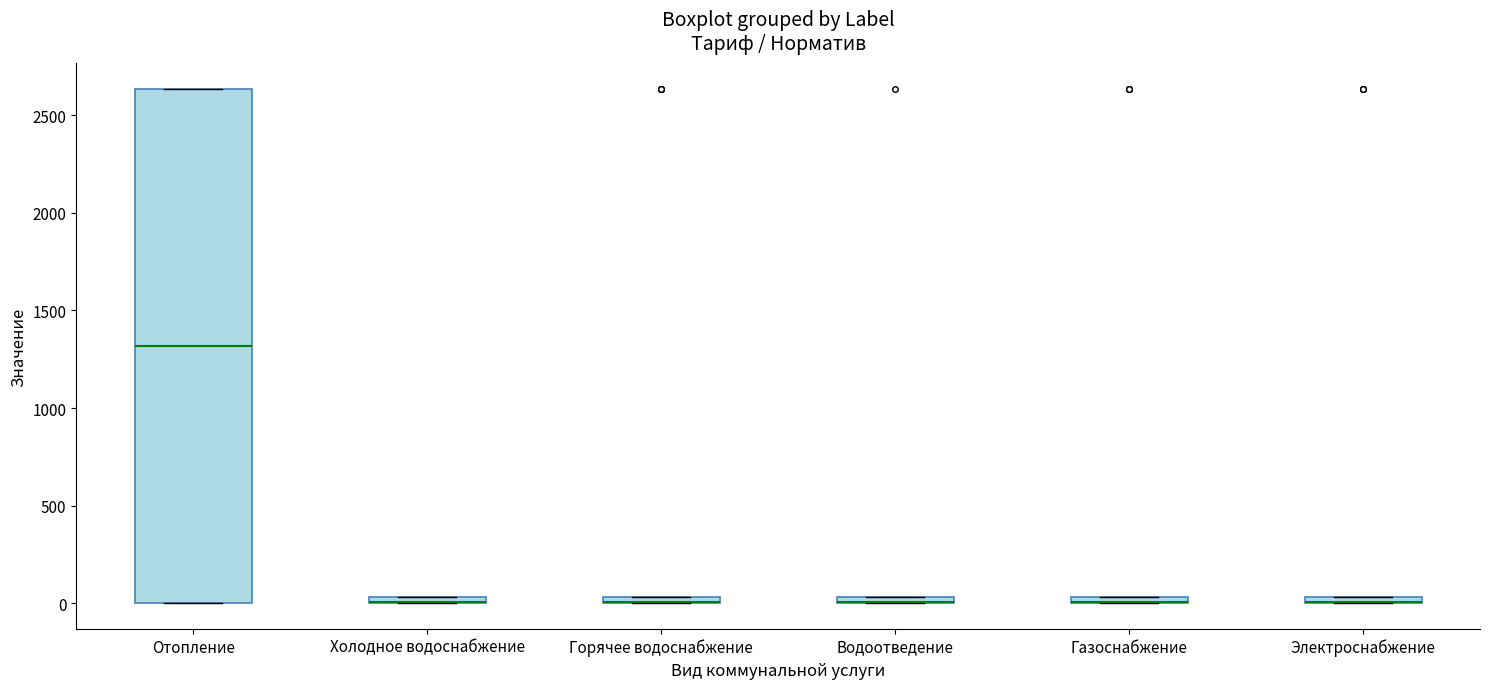

Comparing the boxes themselves (not the whiskers), which one is the tallest?

Отопление